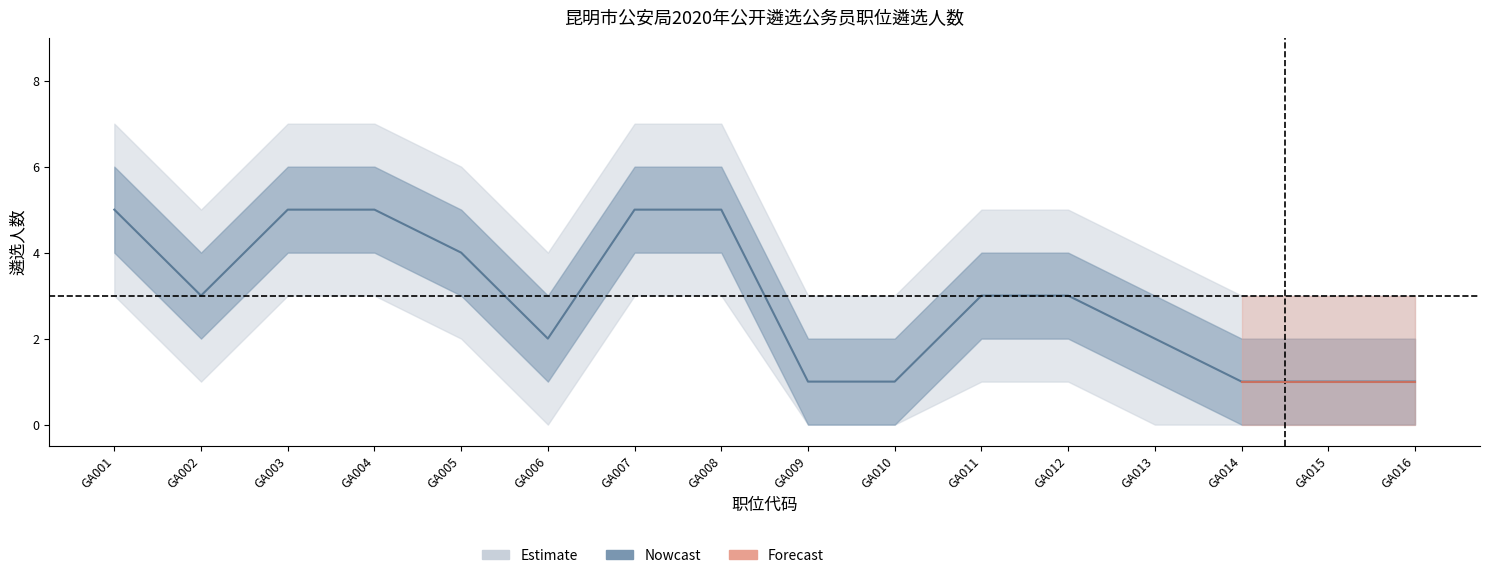

True or false: 遴选人数_lower2 and 遴选人数_upper intersect in this chart.

False